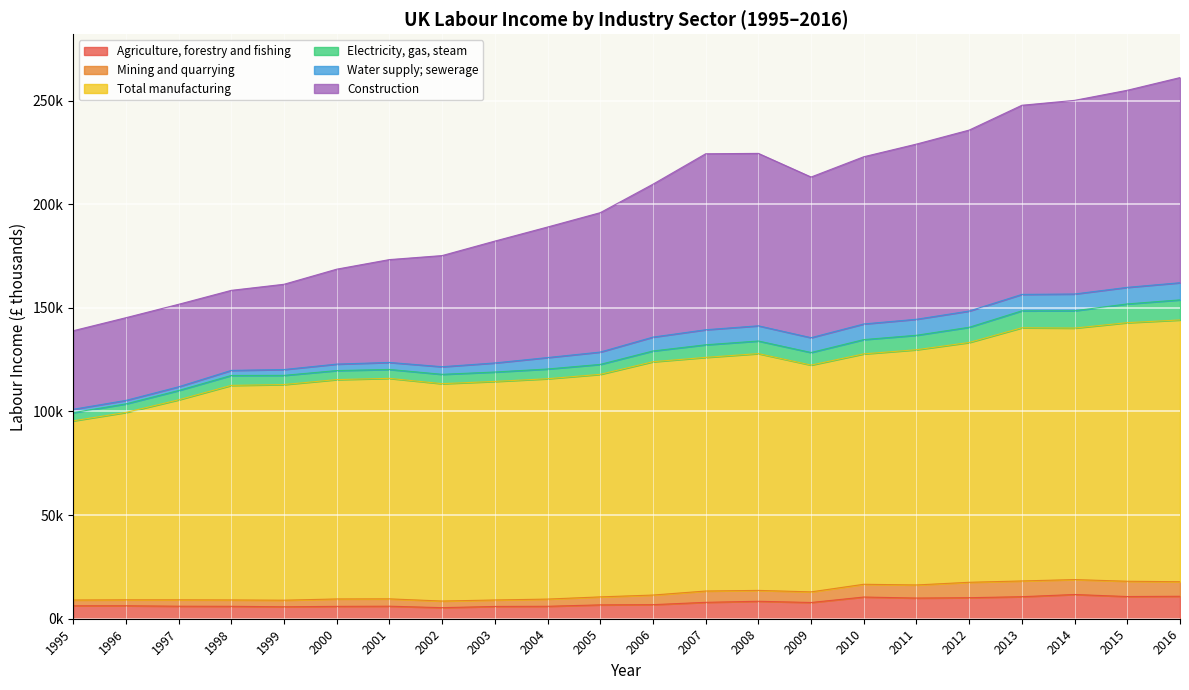

What are all the series names shown in the legend?

Agriculture, forestry and fishing, Mining and quarrying, Total manufacturing, Electricity, gas, steam, Water supply; sewerage, Construction